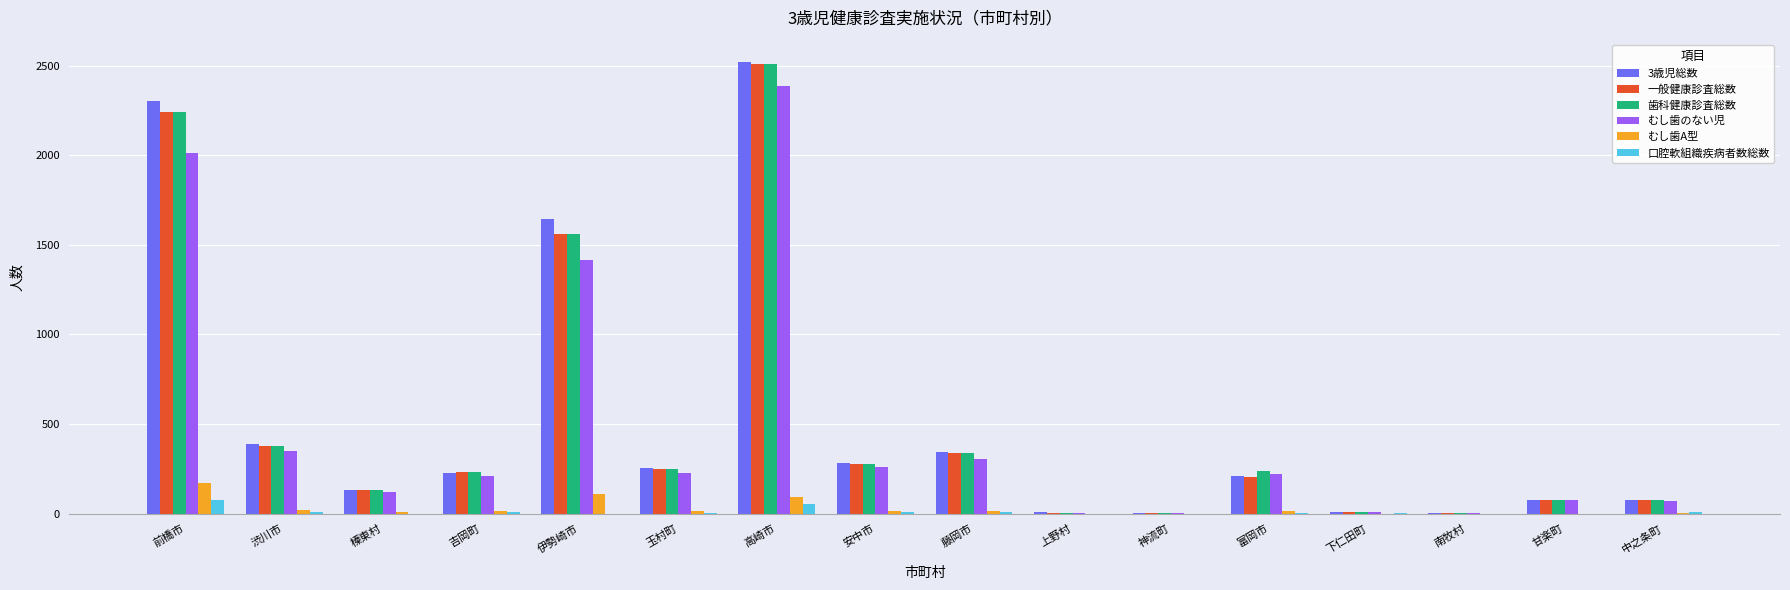

At which label does 3歳児総数 first exceed 226?

前橋市